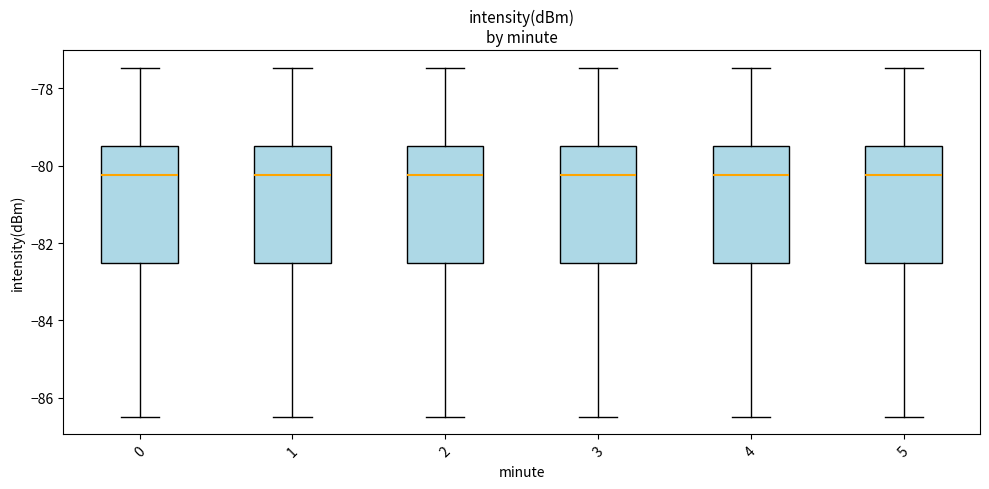

Reading left to right, transcribe this box plot: for each box, give where its median line is, the range the box spans, and where its two whiskers end, as read against the y-axis. The values are not printed on the chart, so give them approximately, as read against the axis.

0: median -80.2, box -82.6 to -79.4, whiskers -86.4 to -77.4
1: median -80.2, box -82.6 to -79.4, whiskers -86.4 to -77.4
2: median -80.2, box -82.6 to -79.4, whiskers -86.4 to -77.4
3: median -80.2, box -82.6 to -79.4, whiskers -86.4 to -77.4
4: median -80.2, box -82.6 to -79.4, whiskers -86.4 to -77.4
5: median -80.2, box -82.6 to -79.4, whiskers -86.4 to -77.4